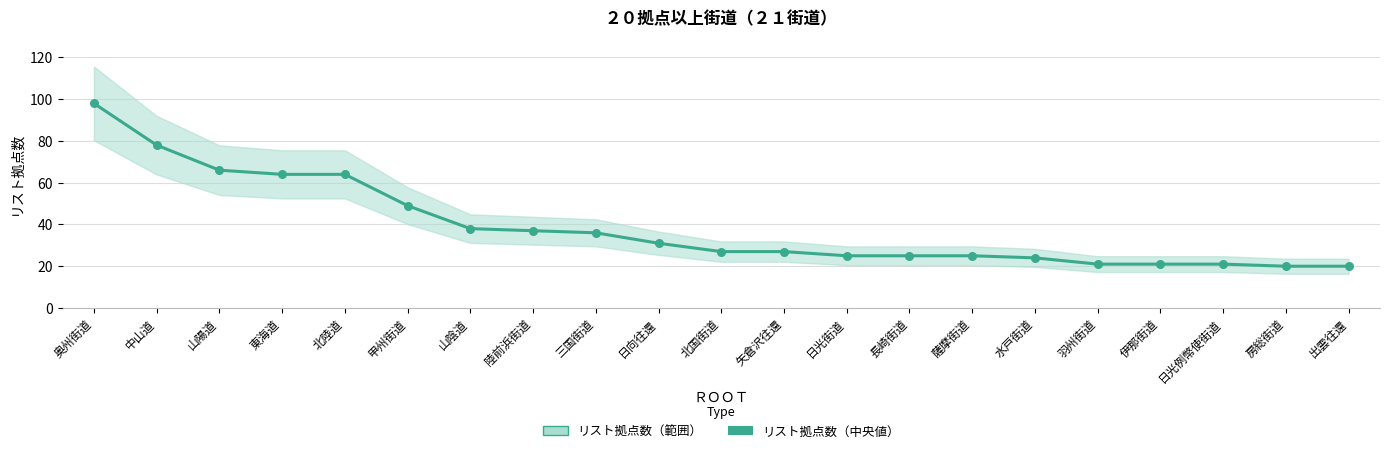

What is the ratio of the value at 三国街道 to the value at 長崎街道?

1.4